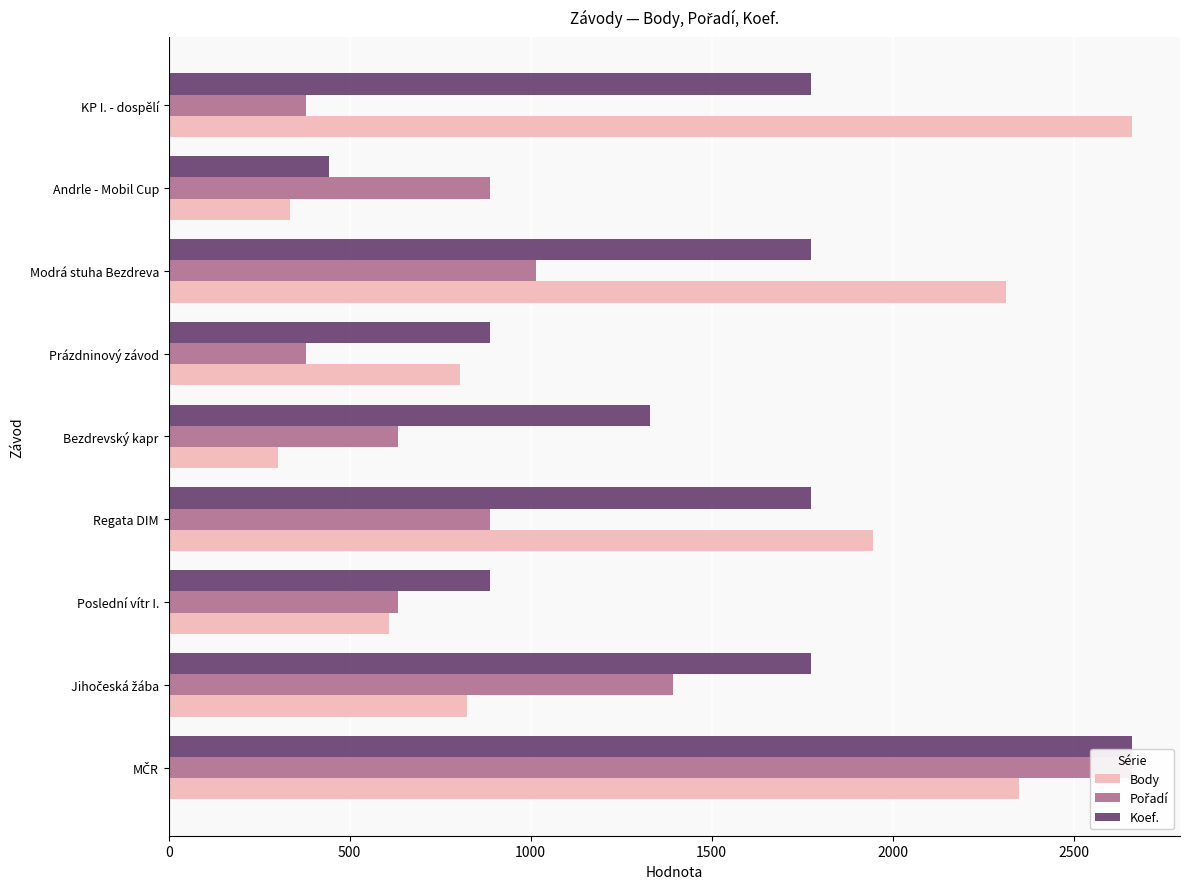

Between 1500 and 7, which series saw the biggest shift?

Body